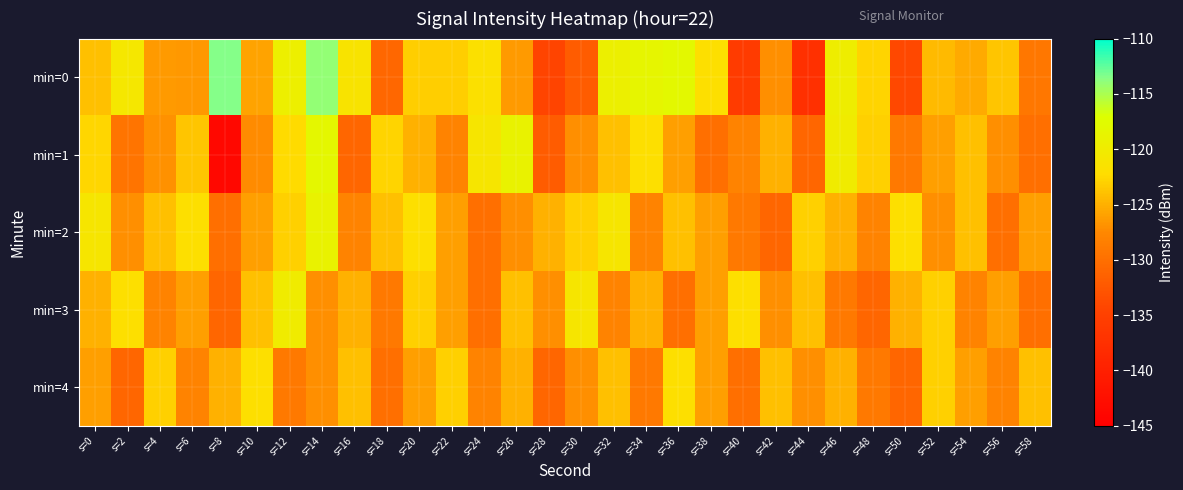

Reading left to right, extract all data points from this chart.

min=0: s=0=-124.0	s=2=-120.7	s=4=-126.3	s=6=-126.5	s=8=-113.5	s=10=-125.8	s=12=-119.5	s=14=-114.0	s=16=-121.2	s=18=-130.9	s=20=-123.2	s=22=-123.2	s=24=-121.6	s=26=-126.3	s=28=-134.4	s=30=-131.9	s=32=-119.3	s=34=-118.6	s=36=-118.0	s=38=-122.0	s=40=-135.8	s=42=-127.1	s=44=-137.6	s=46=-119.7	s=48=-122.8	s=50=-134.1	s=52=-124.5	s=54=-125.3	s=56=-123.7	s=58=-129.2
min=1: s=0=-122.7	s=2=-129.5	s=4=-126.9	s=6=-123.8	s=8=-143.7	s=10=-127.3	s=12=-122.4	s=14=-118.2	s=16=-131.0	s=18=-122.8	s=20=-125.0	s=22=-128.0	s=24=-121.0	s=26=-119.0	s=28=-132.0	s=30=-127.0	s=32=-124.0	s=34=-122.0	s=36=-126.0	s=38=-130.0	s=40=-128.0	s=42=-125.0	s=44=-131.0	s=46=-120.0	s=48=-123.0	s=50=-129.0	s=52=-126.0	s=54=-124.0	s=56=-127.0	s=58=-130.0
min=2: s=0=-121.0	s=2=-127.0	s=4=-124.0	s=6=-122.0	s=8=-130.0	s=10=-126.0	s=12=-123.0	s=14=-119.0	s=16=-128.0	s=18=-124.0	s=20=-122.0	s=22=-126.0	s=24=-130.0	s=26=-127.0	s=28=-125.0	s=30=-123.0	s=32=-121.0	s=34=-128.0	s=36=-124.0	s=38=-126.0	s=40=-129.0	s=42=-131.0	s=44=-123.0	s=46=-125.0	s=48=-128.0	s=50=-122.0	s=52=-127.0	s=54=-124.0	s=56=-130.0	s=58=-126.0
min=3: s=0=-125.0	s=2=-122.0	s=4=-128.0	s=6=-126.0	s=8=-131.0	s=10=-124.0	s=12=-120.0	s=14=-127.0	s=16=-125.0	s=18=-129.0	s=20=-123.0	s=22=-126.0	s=24=-130.0	s=26=-124.0	s=28=-127.0	s=30=-121.0	s=32=-128.0	s=34=-125.0	s=36=-130.0	s=38=-126.0	s=40=-122.0	s=42=-127.0	s=44=-124.0	s=46=-129.0	s=48=-131.0	s=50=-125.0	s=52=-123.0	s=54=-128.0	s=56=-126.0	s=58=-130.0
min=4: s=0=-126.0	s=2=-131.0	s=4=-123.0	s=6=-128.0	s=8=-125.0	s=10=-122.0	s=12=-129.0	s=14=-127.0	s=16=-124.0	s=18=-130.0	s=20=-126.0	s=22=-123.0	s=24=-128.0	s=26=-125.0	s=28=-131.0	s=30=-127.0	s=32=-124.0	s=34=-129.0	s=36=-122.0	s=38=-126.0	s=40=-130.0	s=42=-124.0	s=44=-127.0	s=46=-125.0	s=48=-129.0	s=50=-131.0	s=52=-123.0	s=54=-126.0	s=56=-128.0	s=58=-124.0